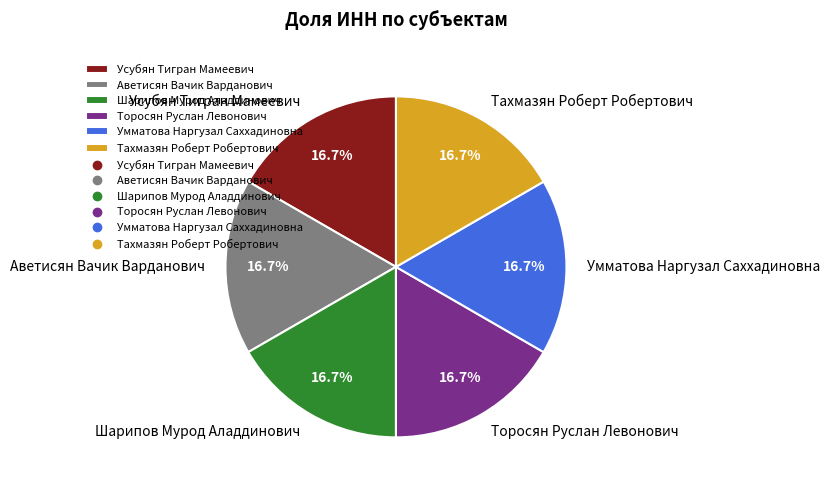

Does Тахмазян Роберт Робертович account for over 50% of the chart?

No